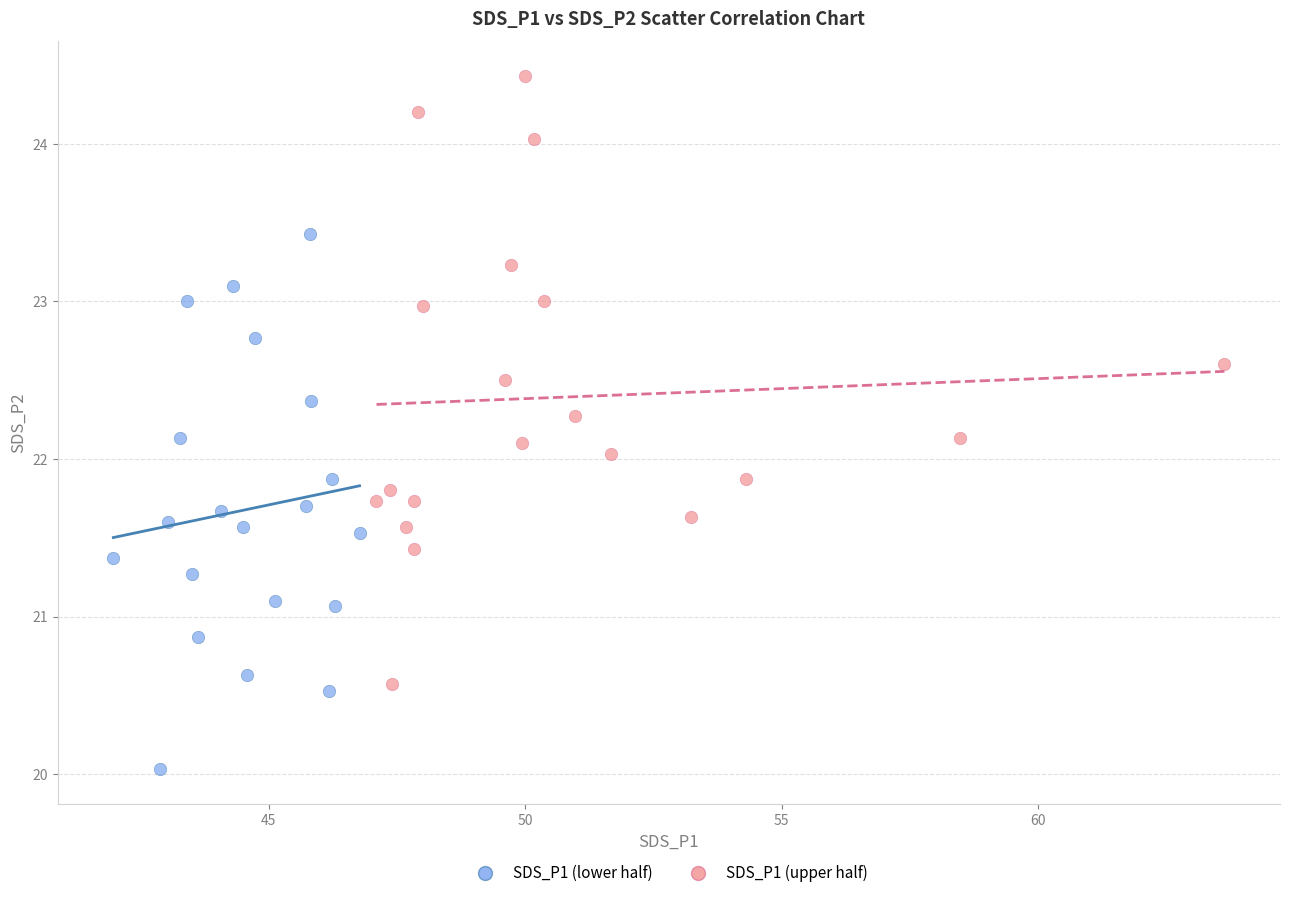

Which series reaches the minimum Y coordinate?

SDS_P1 (lower half)